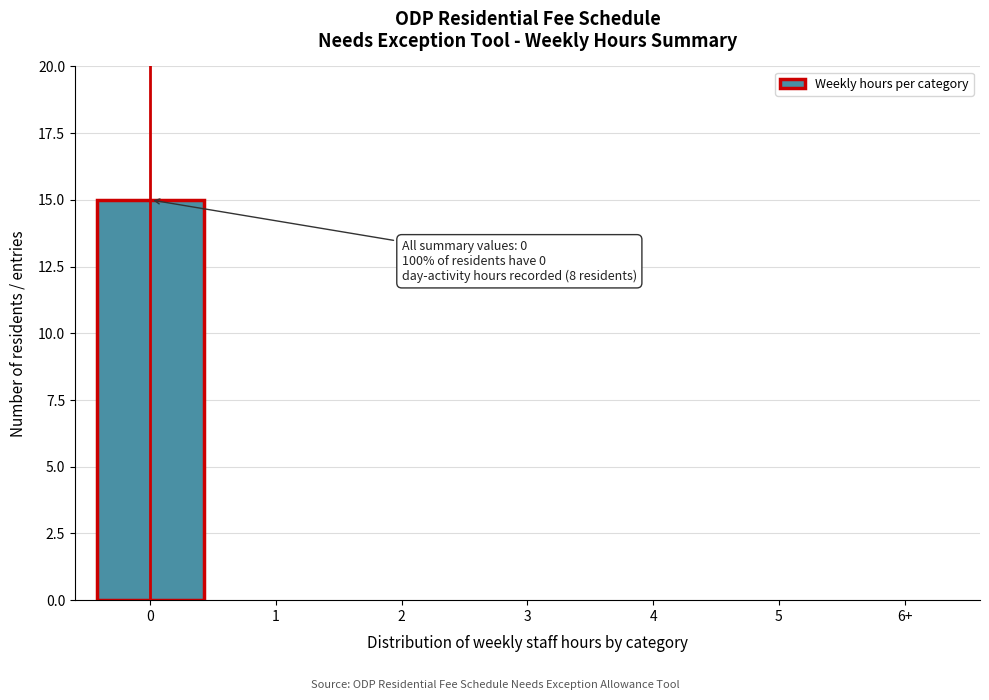

Reading left to right, transcribe all the data shown in this chart.

0=15	1=0	2=0	3=0	4=0	5=0	6+=0